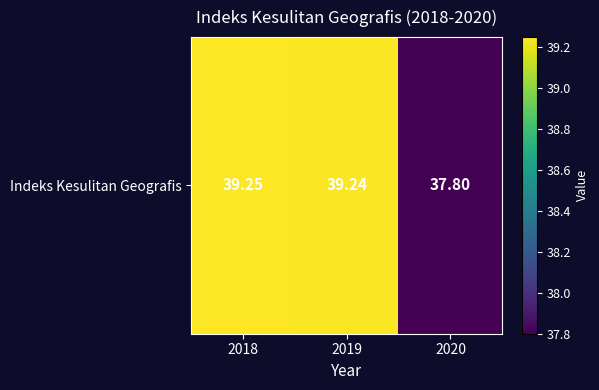

Count the values in the range 37 to 39.

1